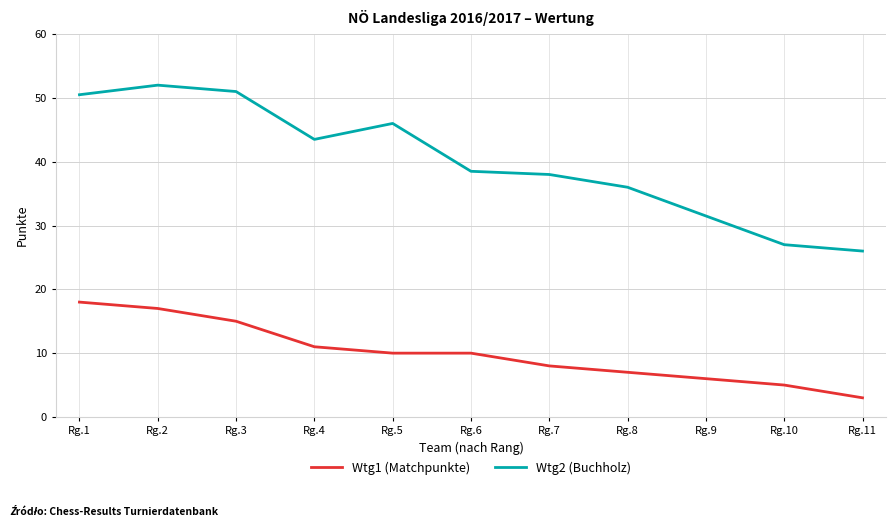

Count the number of data series in this chart.

2